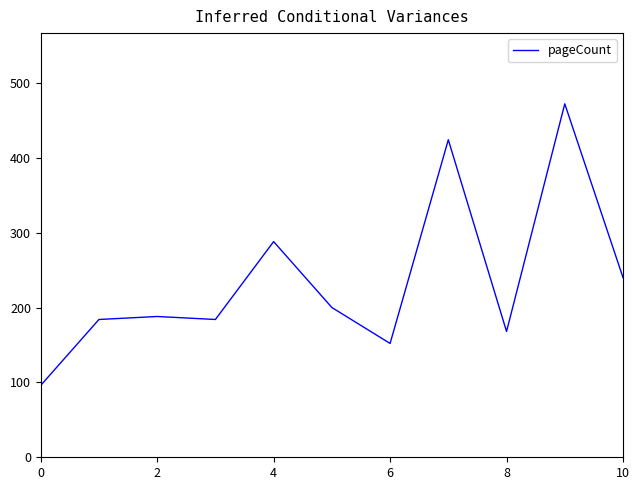

What is the smallest value displayed?

96